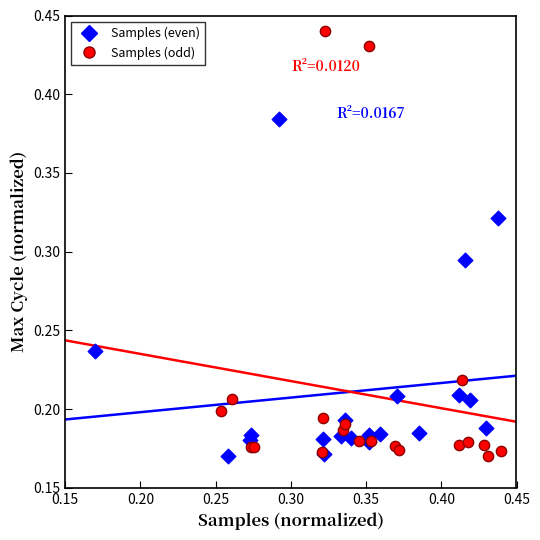

Which series reaches the maximum Y coordinate?

Samples (odd)